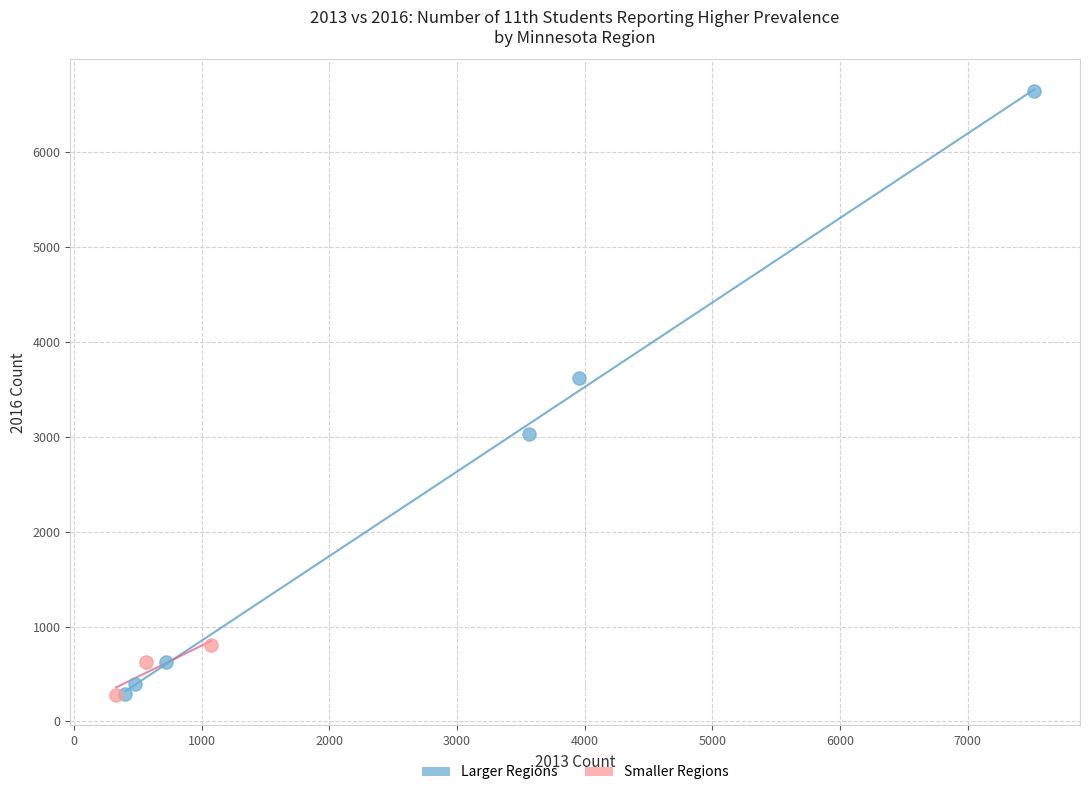

Which series has the widest spread of Y values?

Larger Regions